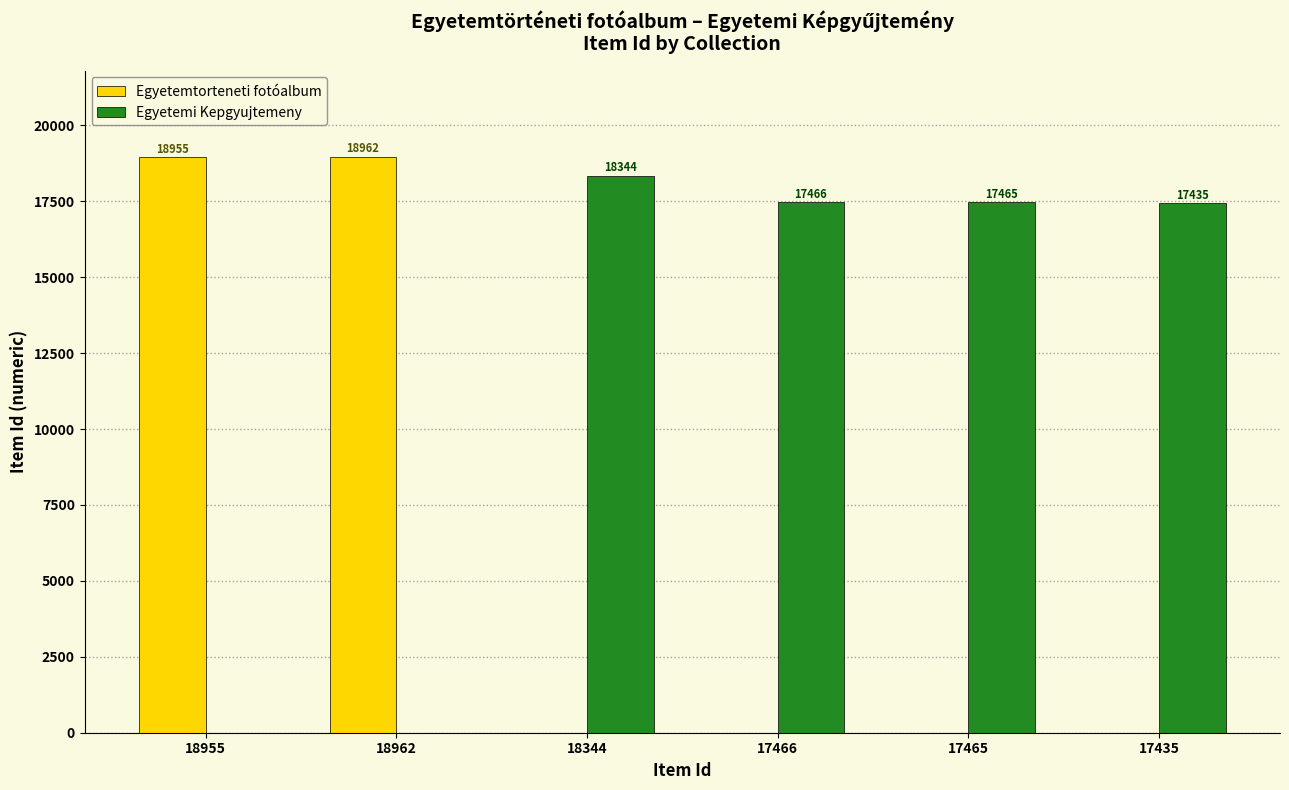

The Egyetemtorteneti fotóalbum series shows 0 at 17466. True or false?

True